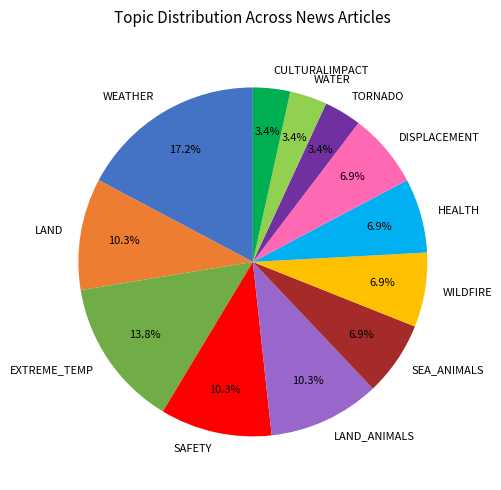

Combined, do SAFETY and WATER account for over 50%?

No